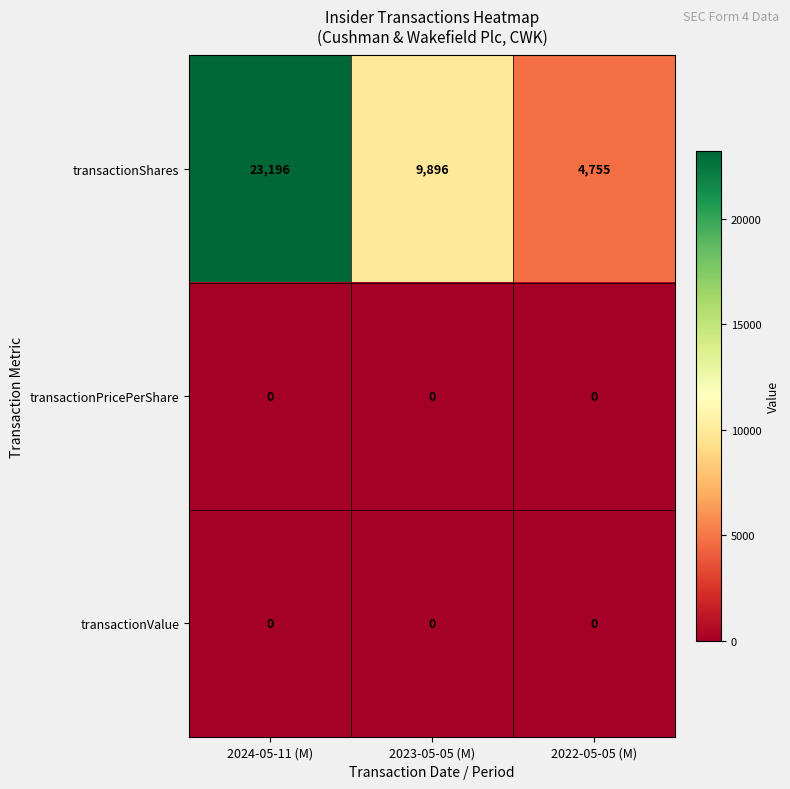

The transactionPricePerShare series shows 0 at 2024-05-11 (M). True or false?

True